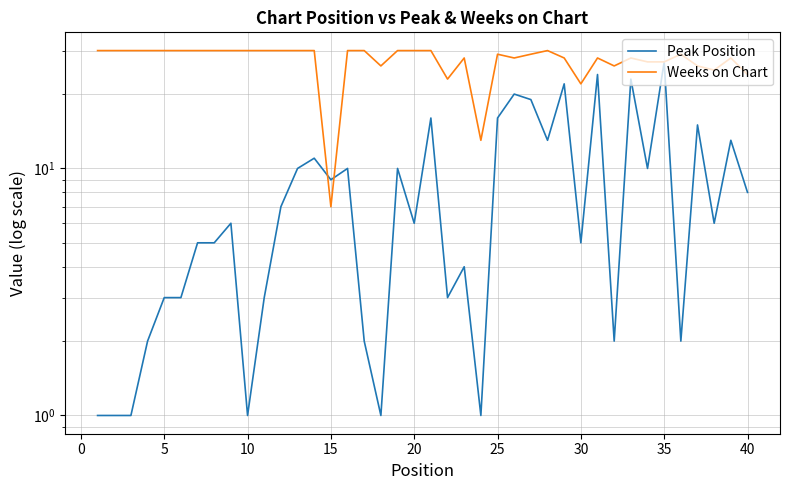

How many values in the Weeks on Chart series are below 30?

20